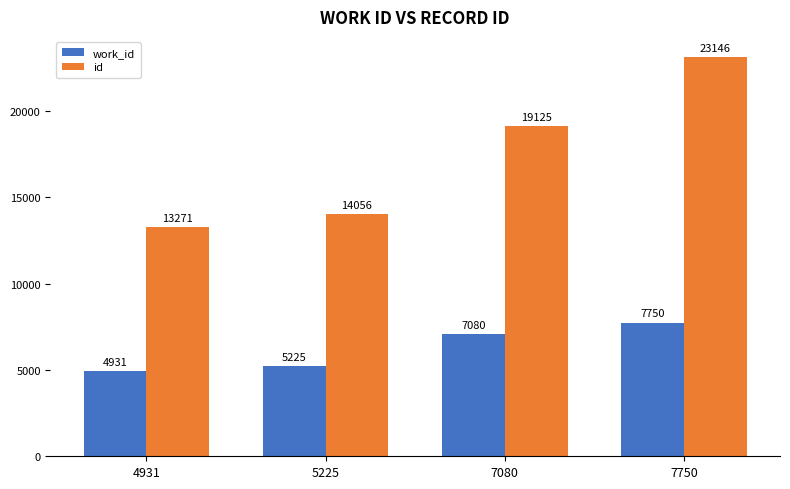

True or false: work_id has a value of 5225 at 5225.

True